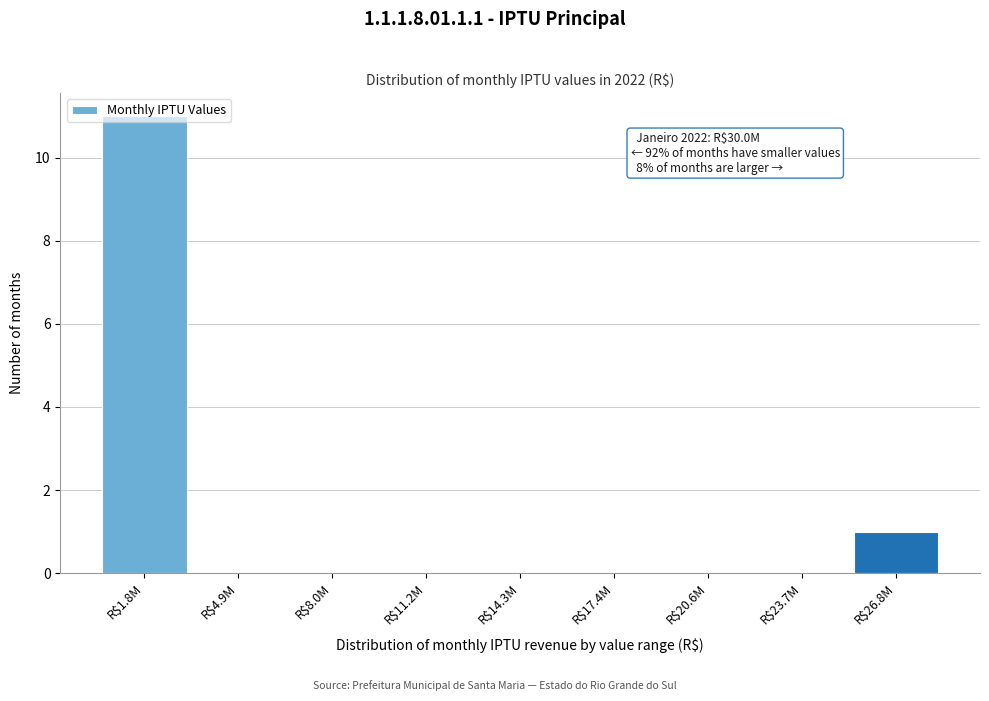

Which category has the highest value across all series?

R$1.8M